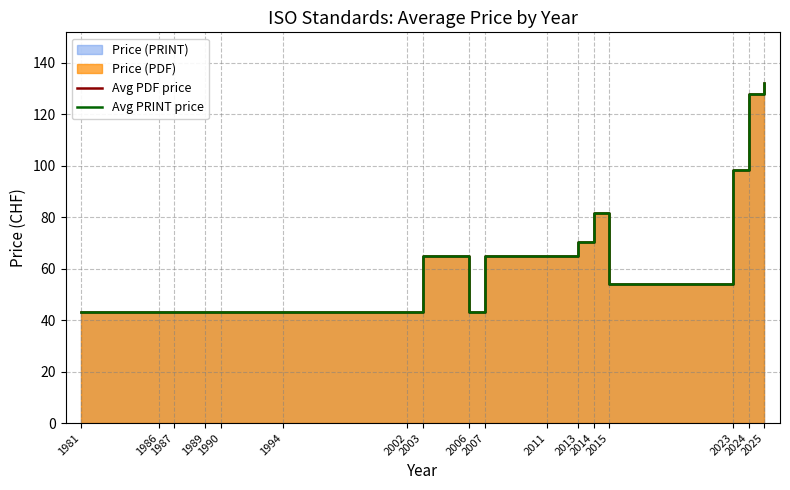

True or false: Avg PRINT price and Avg PDF price intersect in this chart.

False